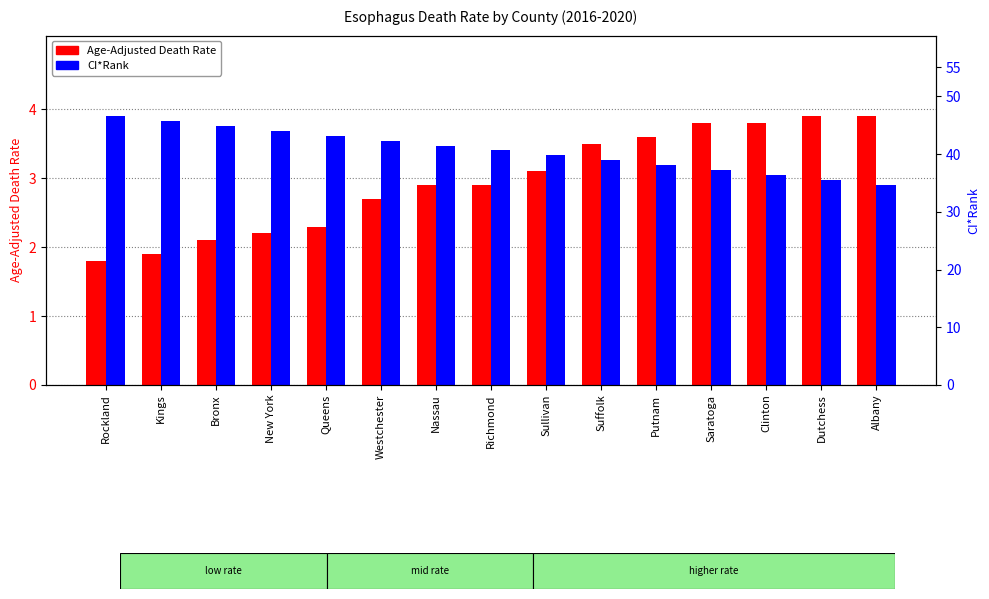

What is the value of the Age-Adjusted Death Rate bar at the 13th from the left?

3.8